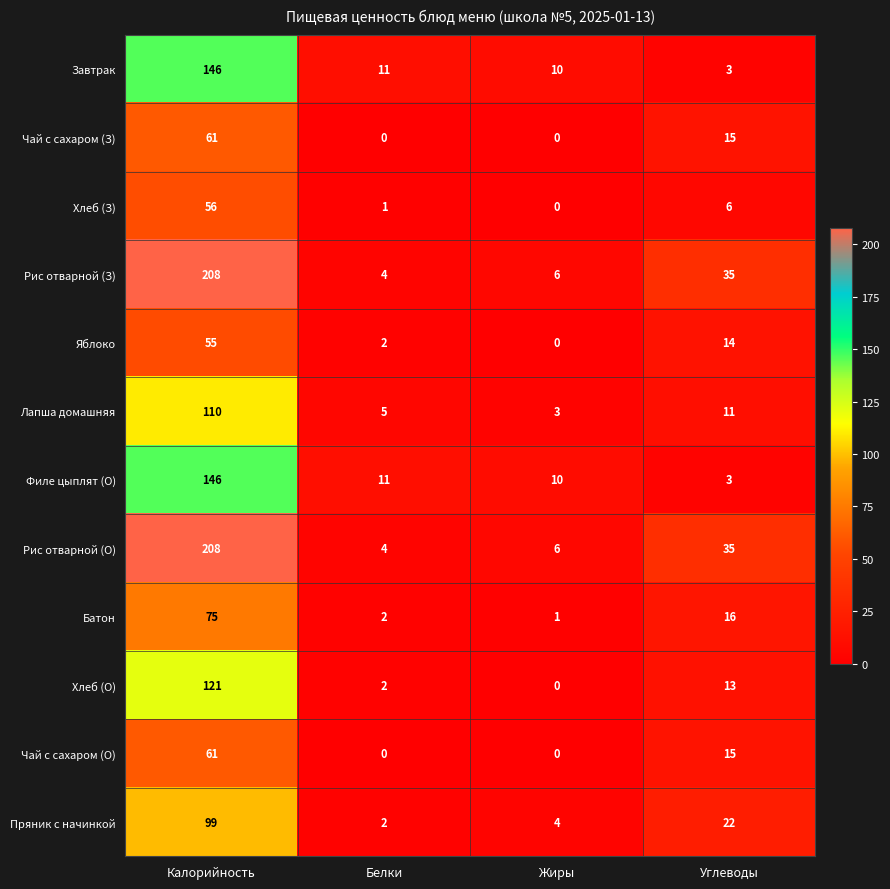

What is the difference between the highest and lowest values at Белки?

11